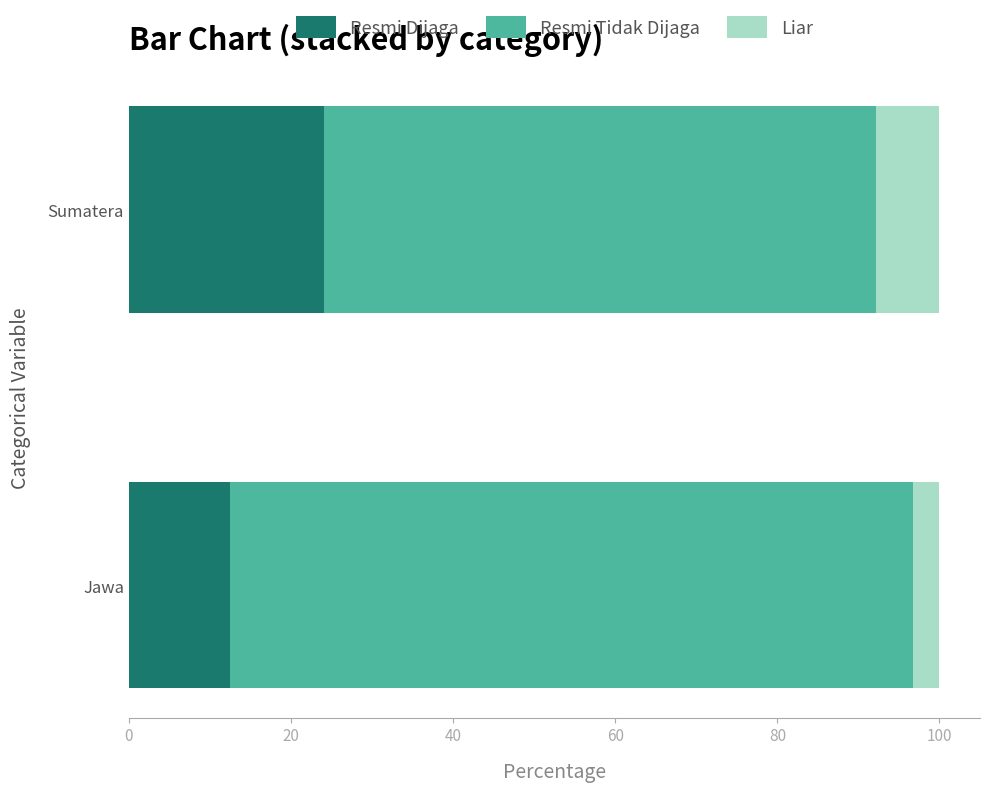

The Resmi Dijaga series shows 9.4 at Sumatera. True or false?

False